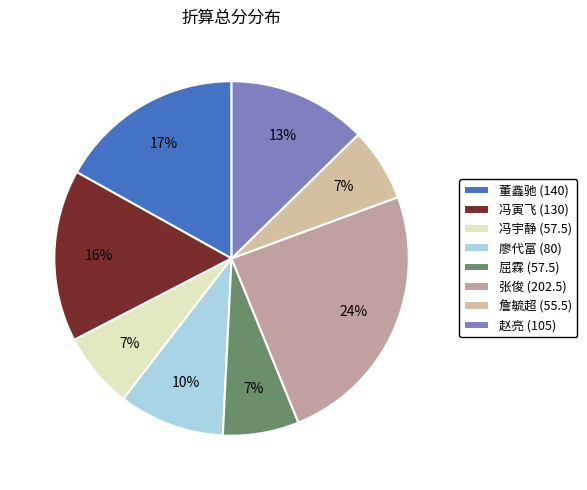

Does any single category account for the majority?

No